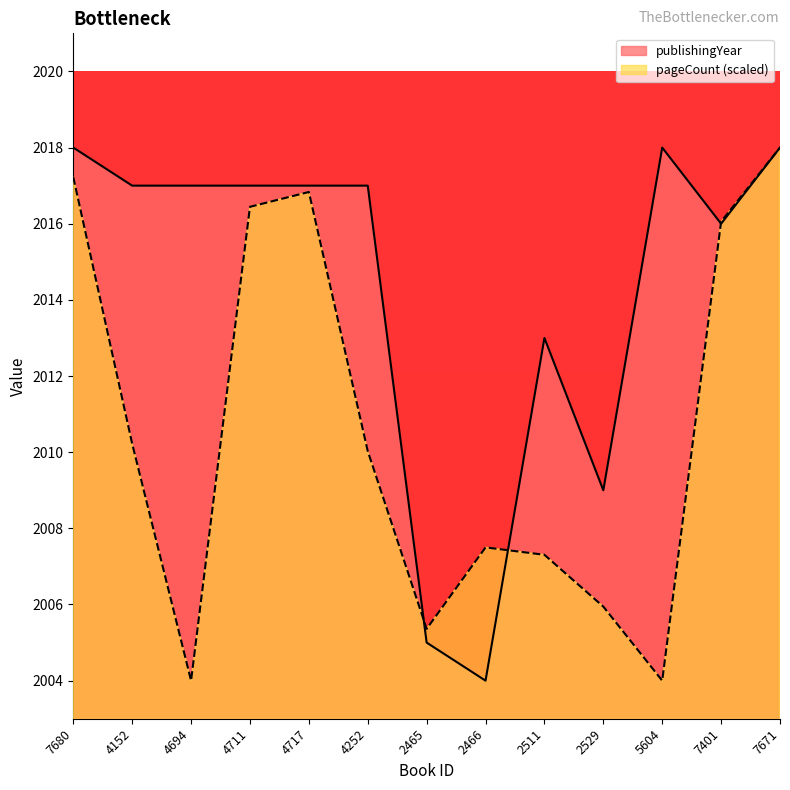

At which label does publishingYear reach its minimum?

2466